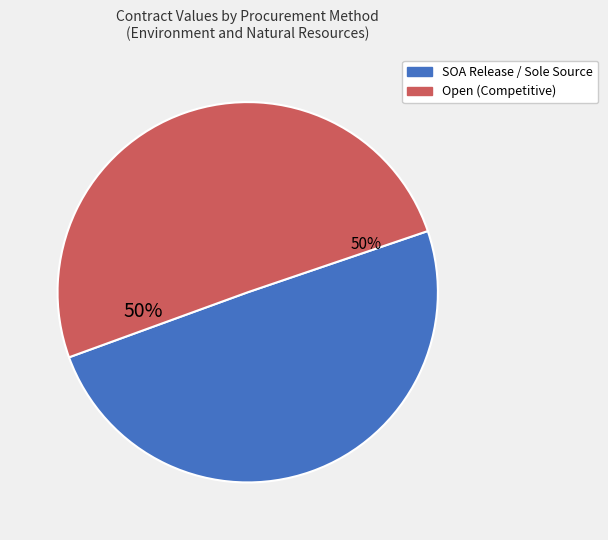

Is it true that SOA Release / Sole Source is 36% of the pie?

False